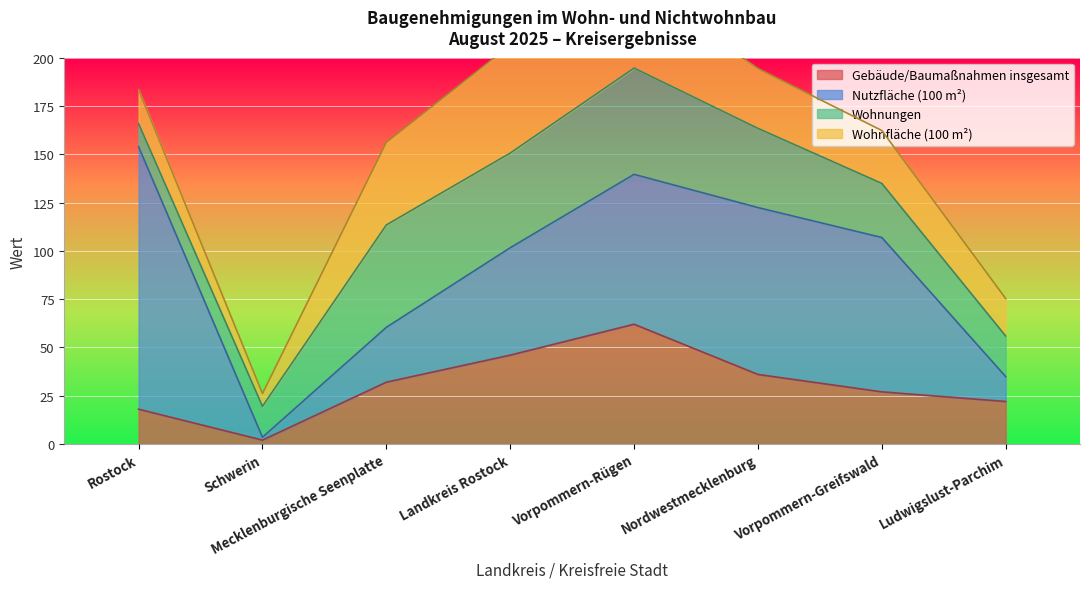

Read the Wohnungen value at Nordwestmecklenburg.

41.0